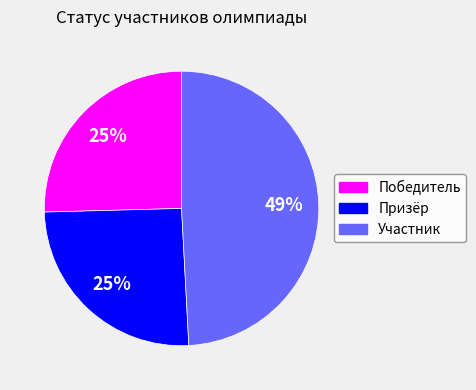

To the nearest percent, what percentage of the pie is Победитель?

25%